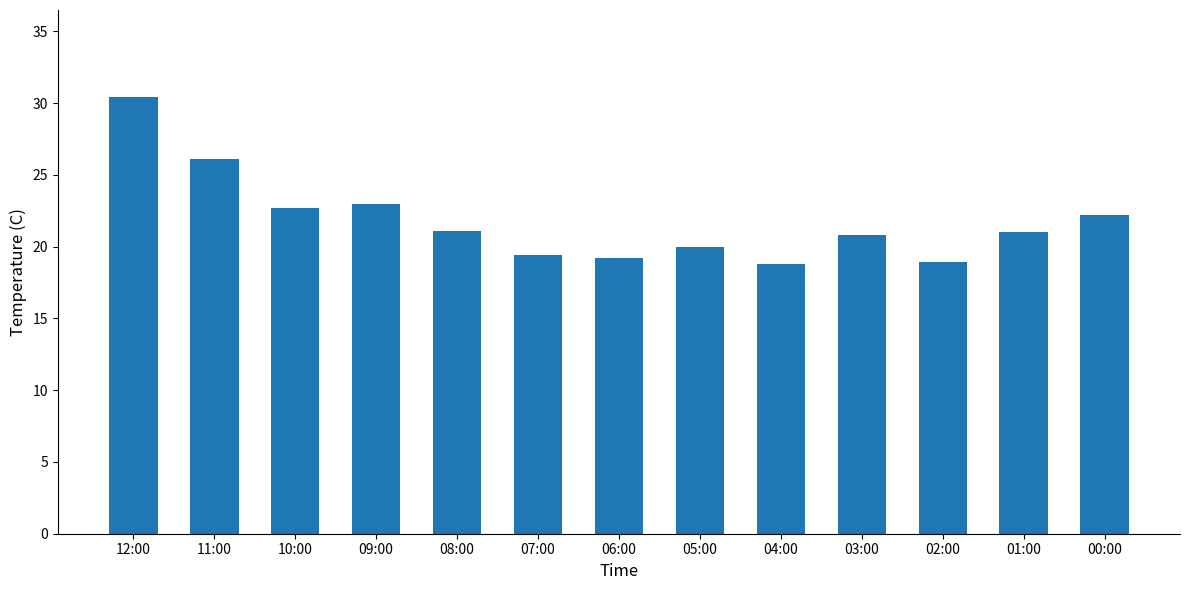

What is the approximate value at 07:00?

19.4